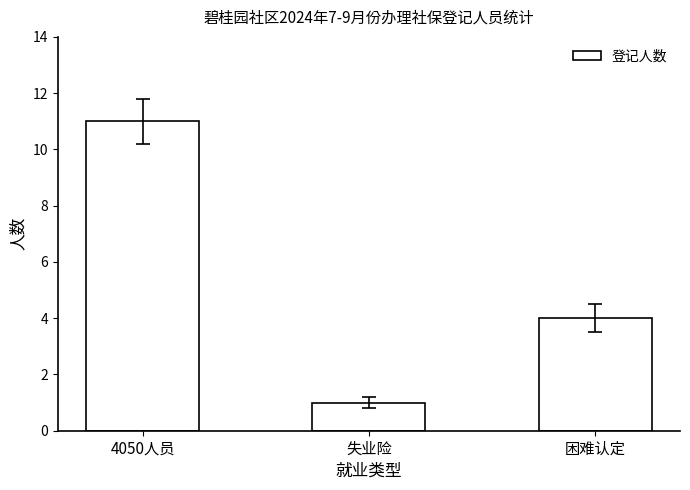

What is the smallest value displayed?

1